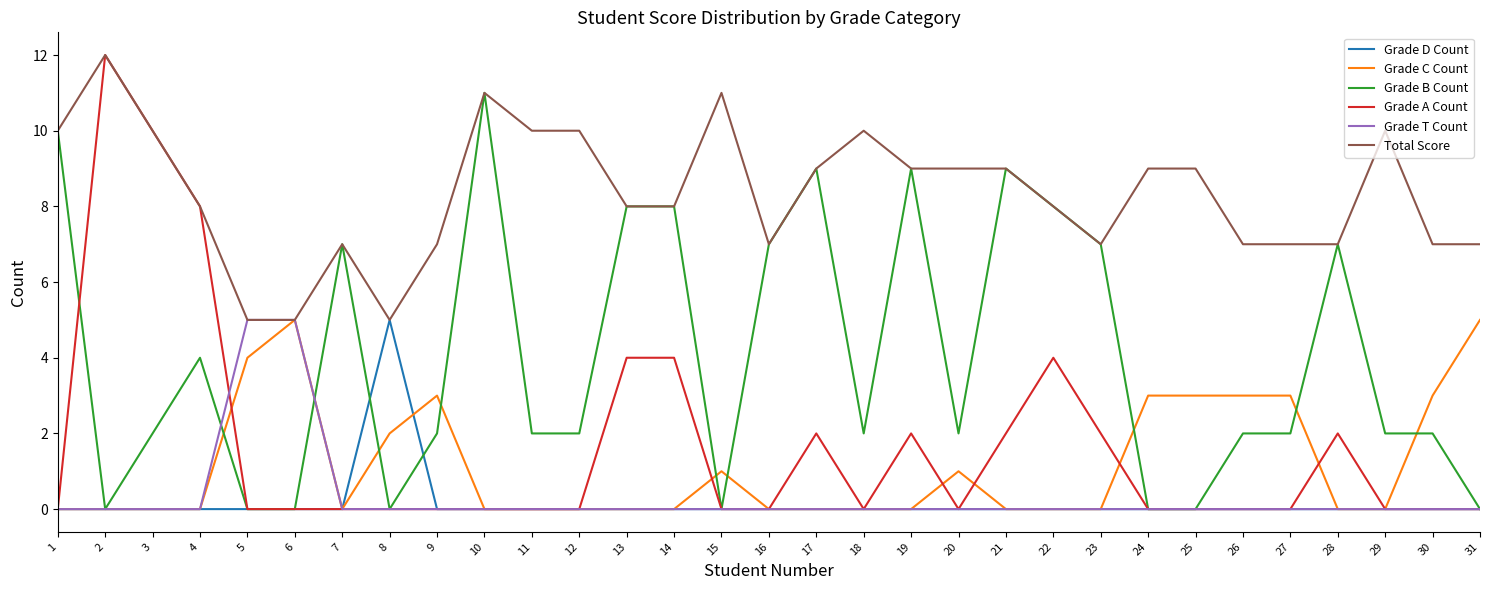

Is the value of Grade D Count at 1 greater than the value of Grade B Count at 7?

No